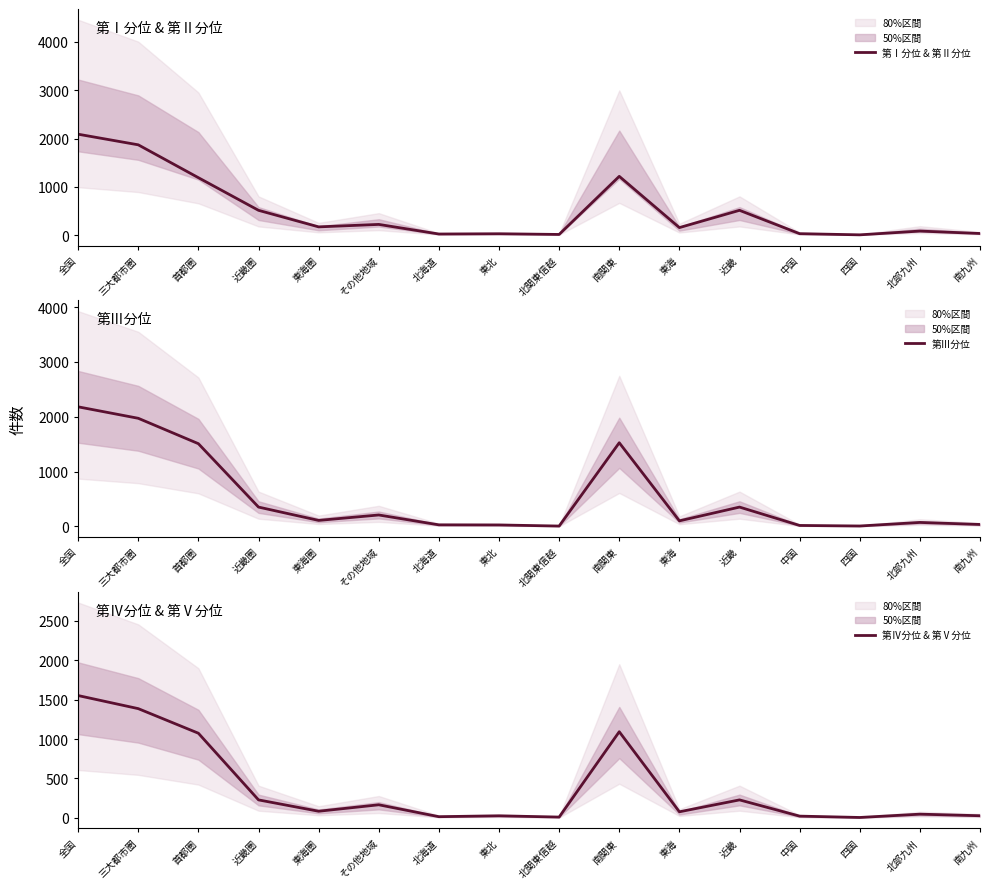

True or false: 第Ⅳ分位 & 第Ⅴ分位 and 第Ⅰ分位 & 第Ⅱ分位 cross at least once.

True